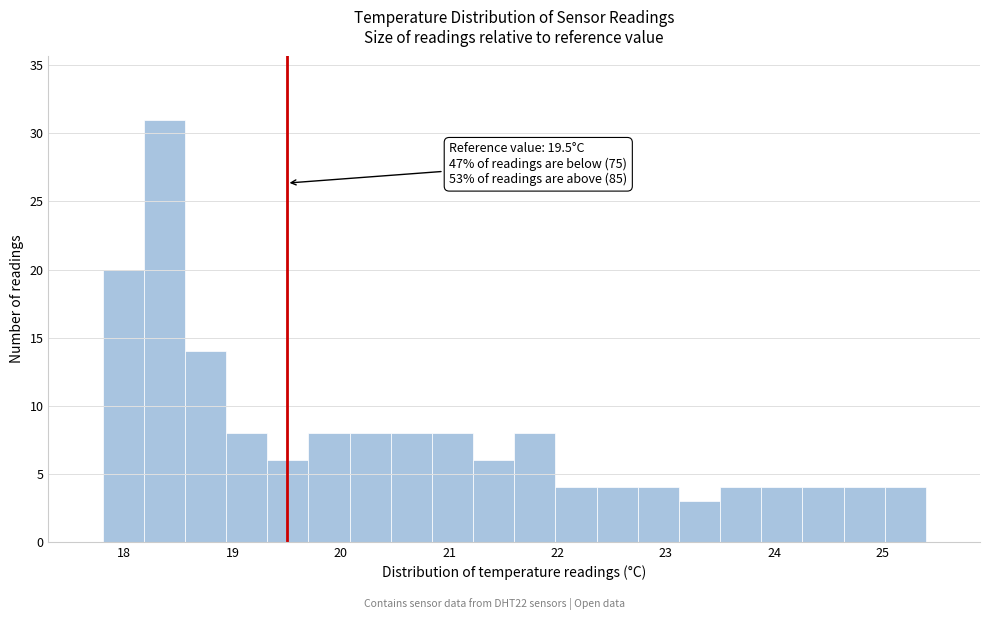

Read against the x-axis, roughly where is the centre of the tallest bar?

18.4